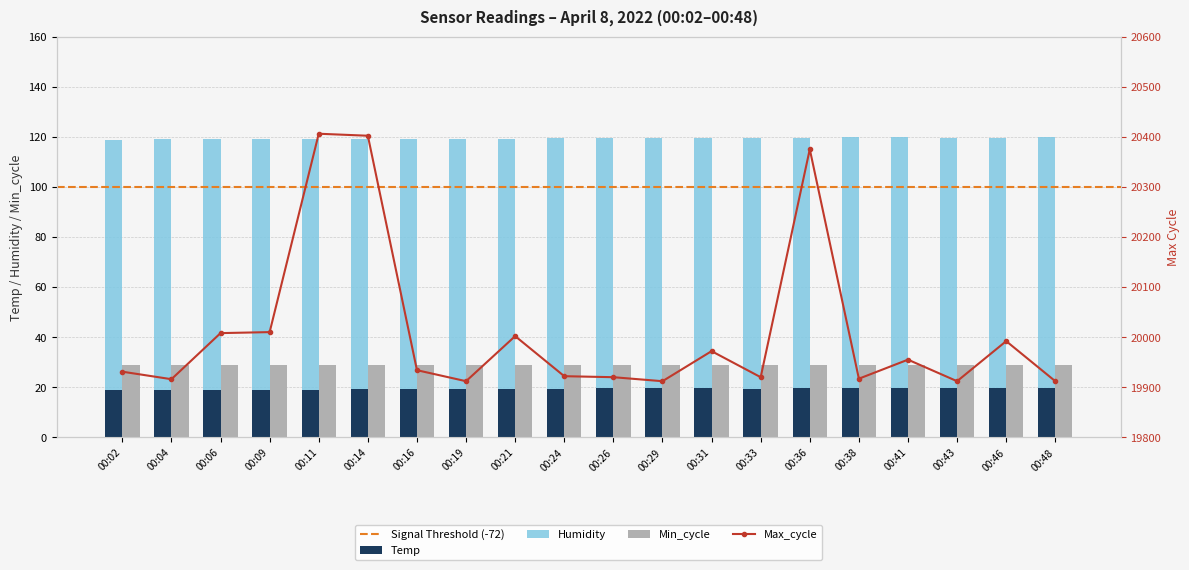

How many bars are there in total?

40